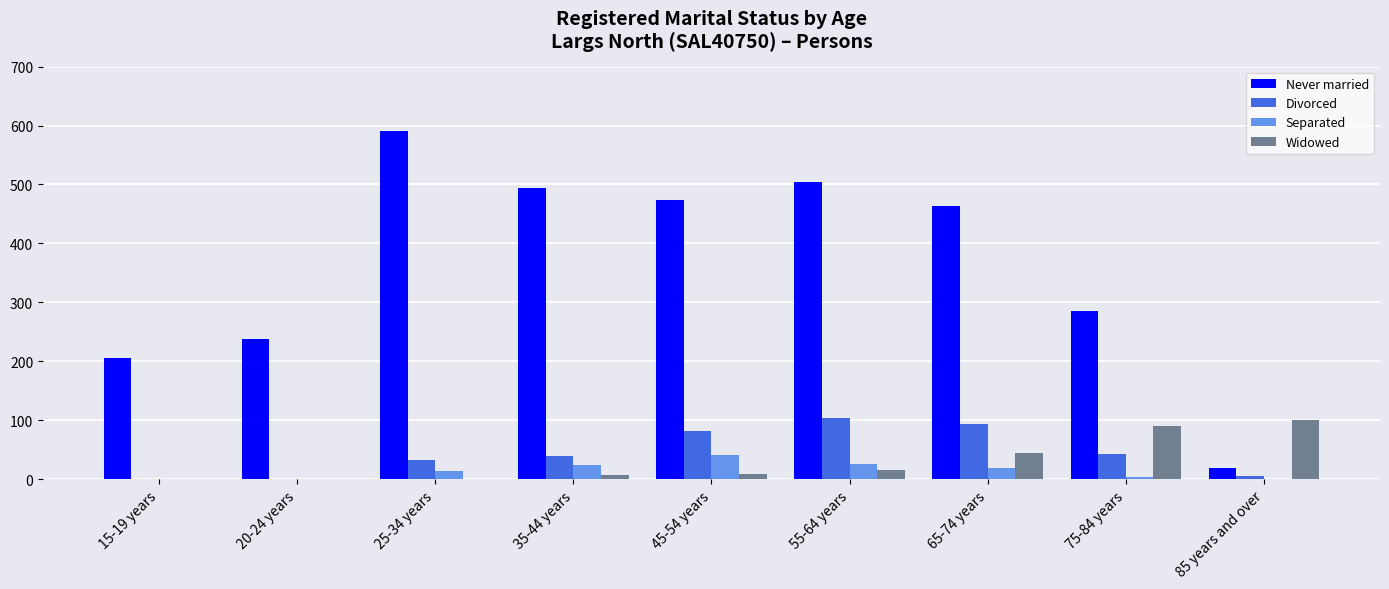

The Widowed series shows 8 at 45-54 years. True or false?

True